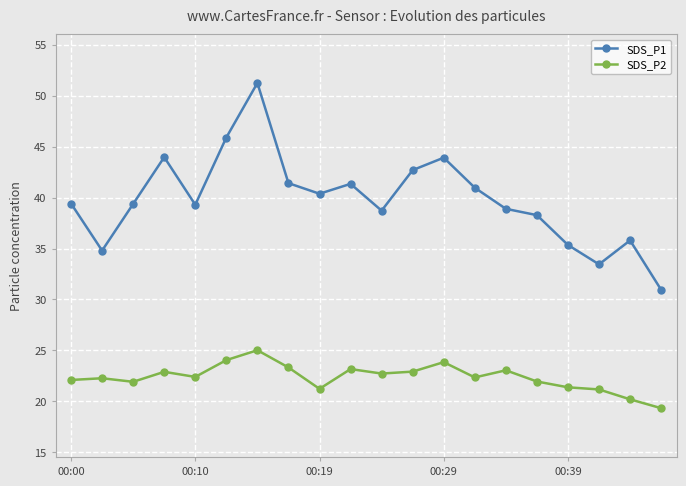

True or false: SDS_P2 and SDS_P1 cross at least once.

False